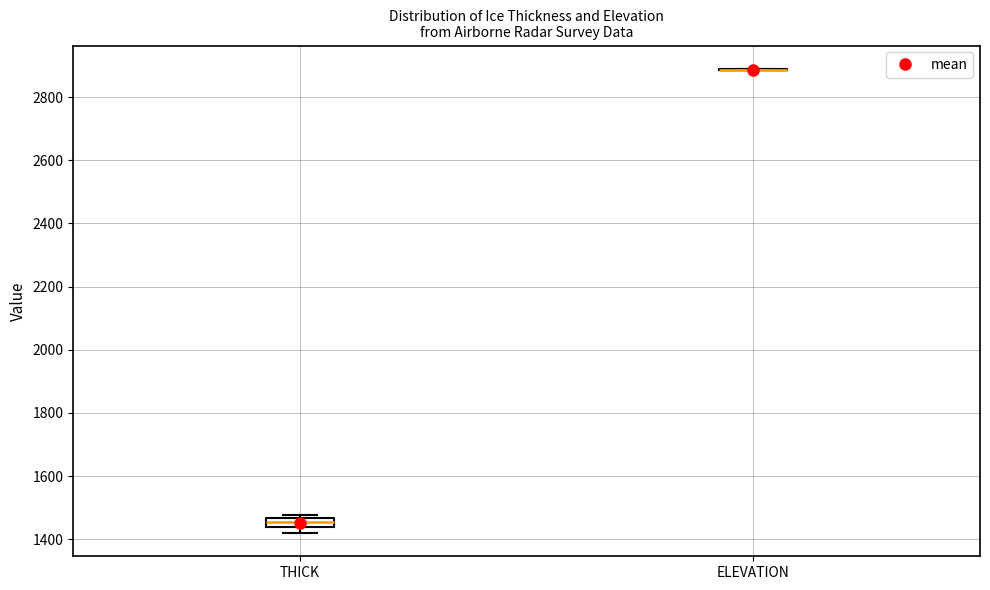

Comparing the boxes themselves (not the whiskers), which one is the tallest?

THICK